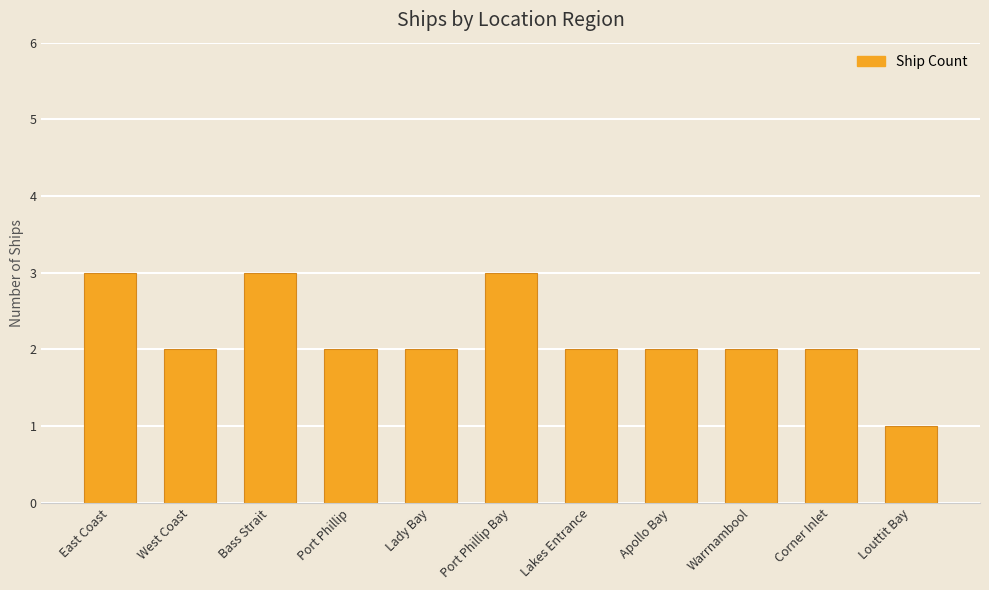

Which label corresponds to the smallest value in the chart?

Louttit Bay